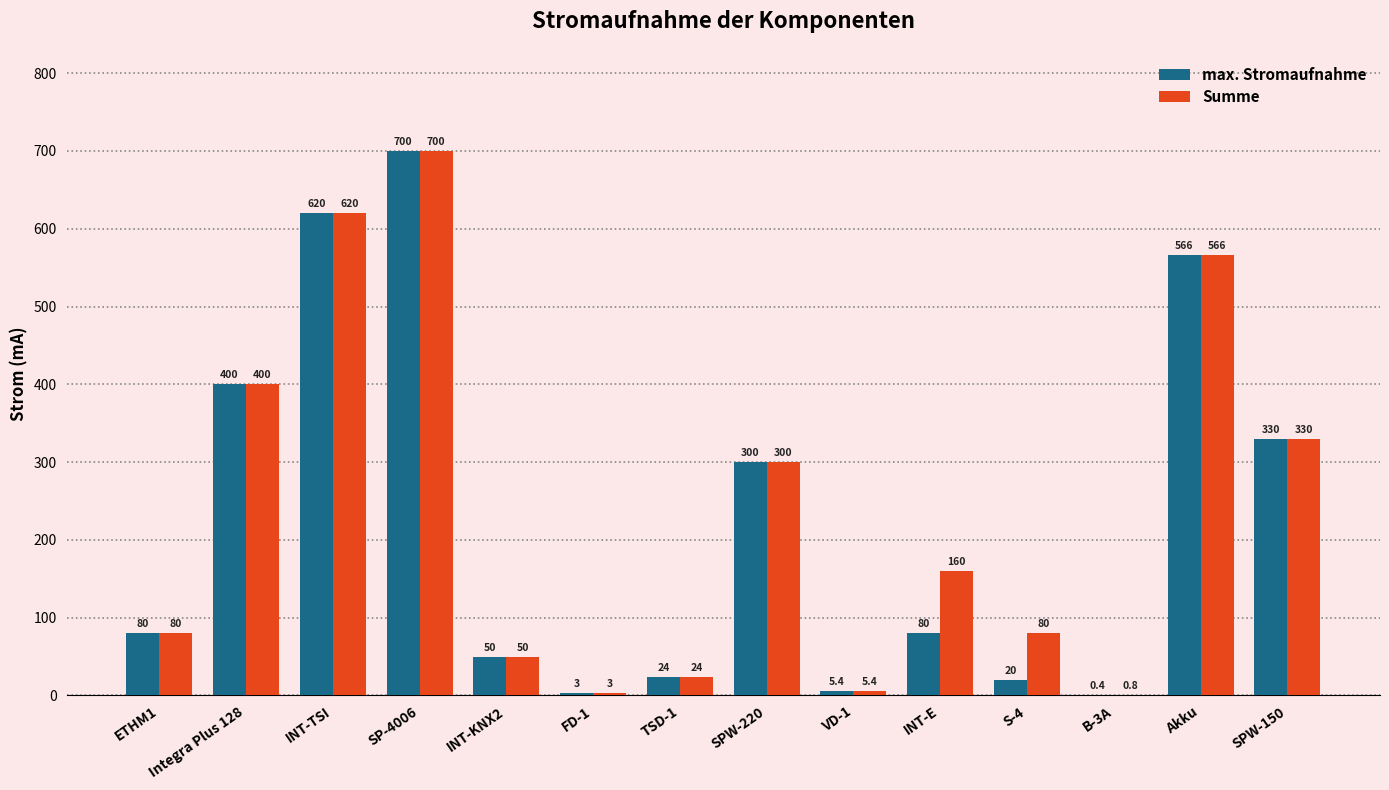

At which category is the sum across all series the highest?

SP-4006